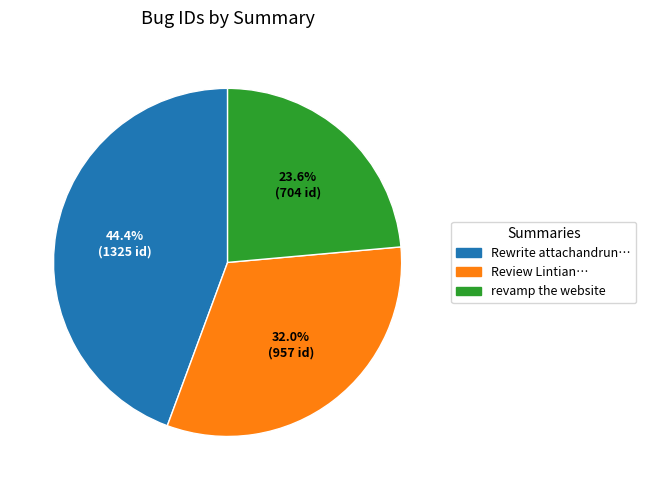

Is there any slice that represents more than half of the pie?

No